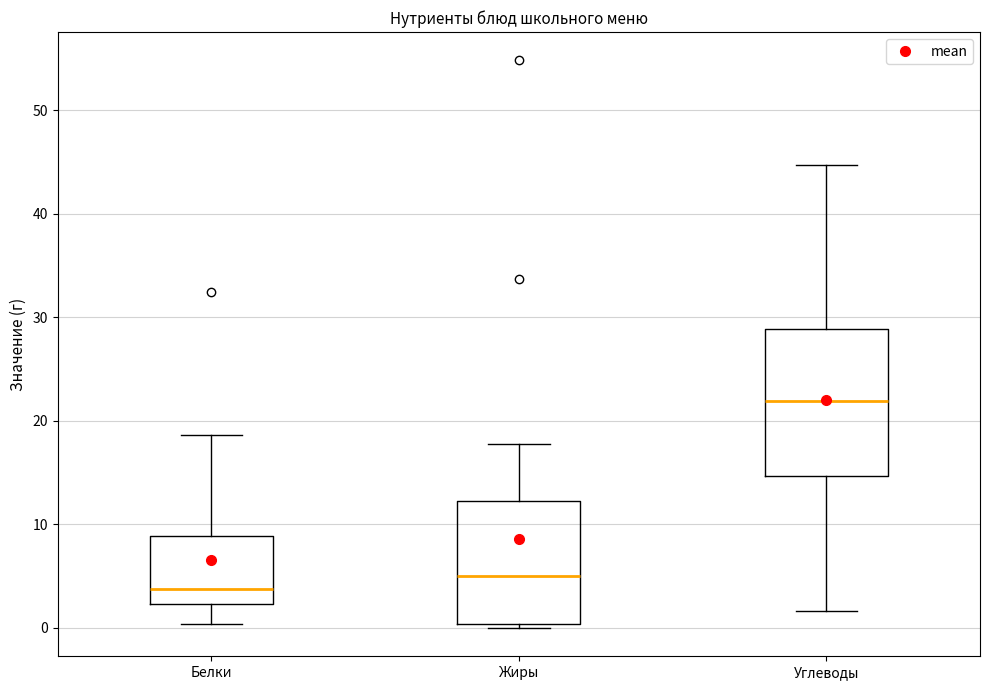

Reading left to right, transcribe this box plot: for each box, give where its median line is, the range the box spans, and where its two whiskers end, as read against the y-axis. The values are not printed on the chart, so give them approximately, as read against the axis.

Белки: median 4, box 2 to 9, whiskers 0 to 19
Жиры: median 5, box 0 to 12, whiskers 0 (just below the box's lower edge) to 18
Углеводы: median 22, box 15 to 29, whiskers 2 to 45